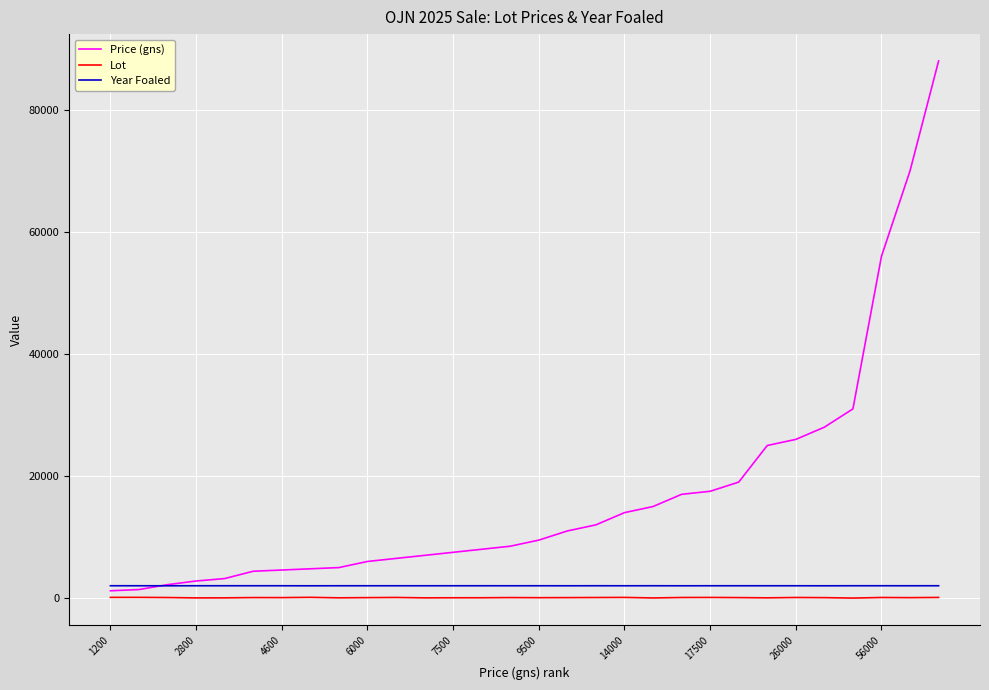

Which series has the widest spread of values?

Price (gns)